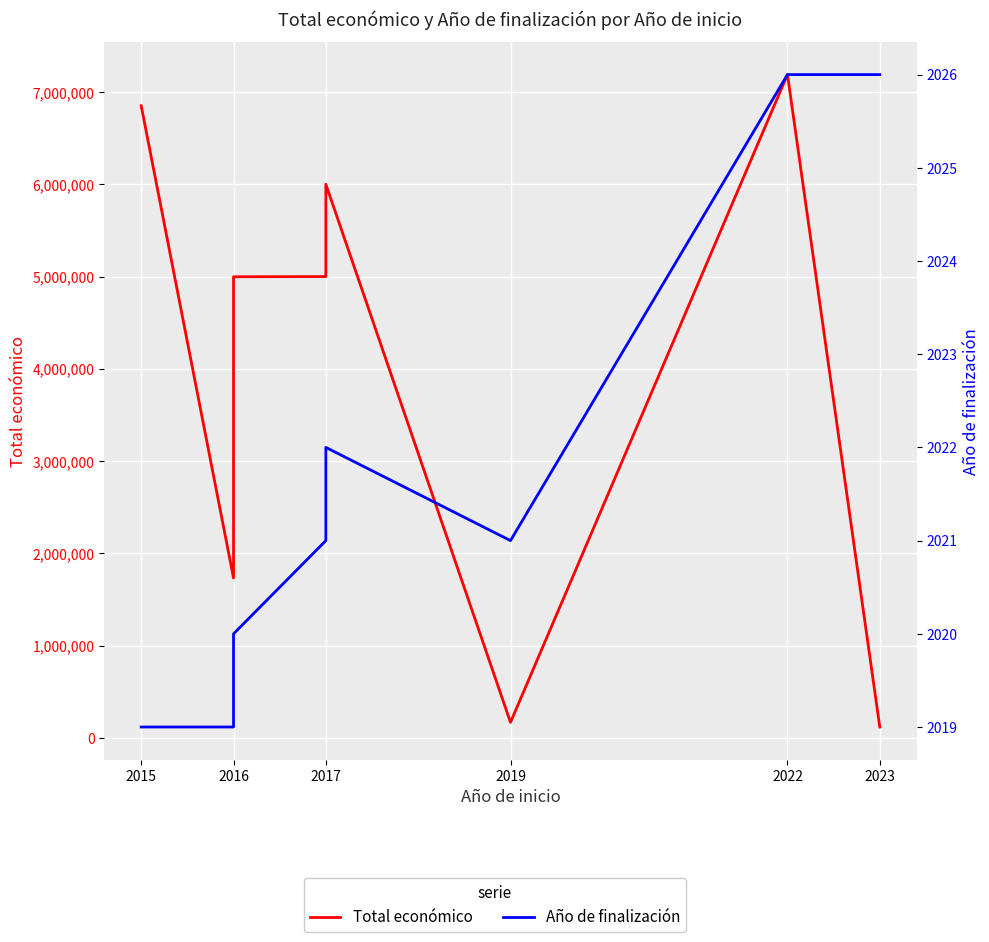

Is it true that Año de finalización equals 2019 at 2016?

True